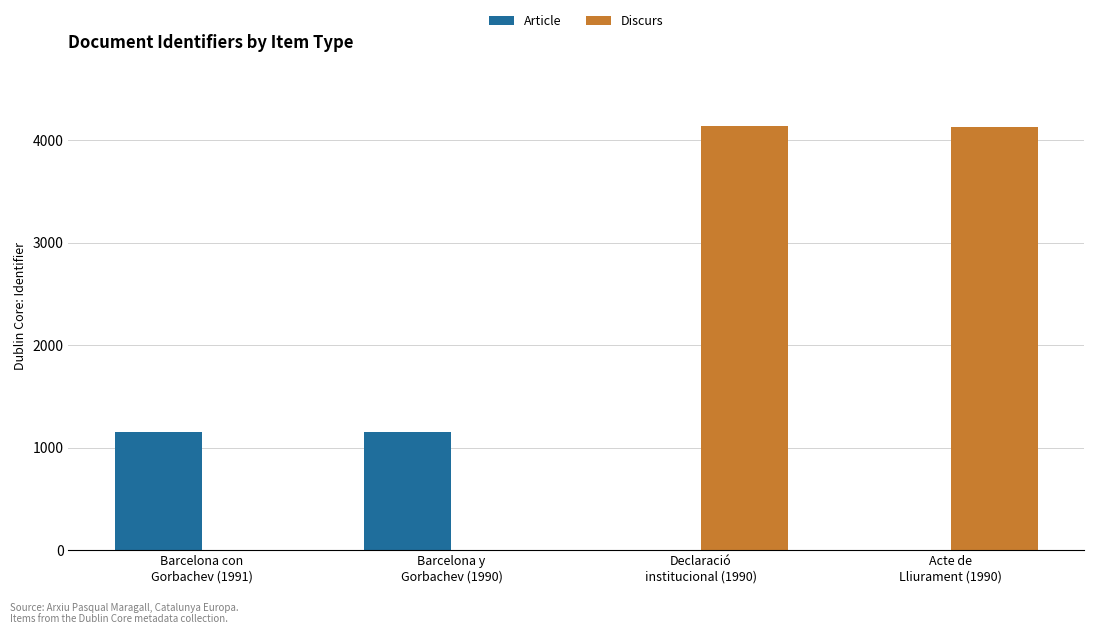

The Discurs series shows 0 at Barcelona y
Gorbachev (1990). True or false?

True